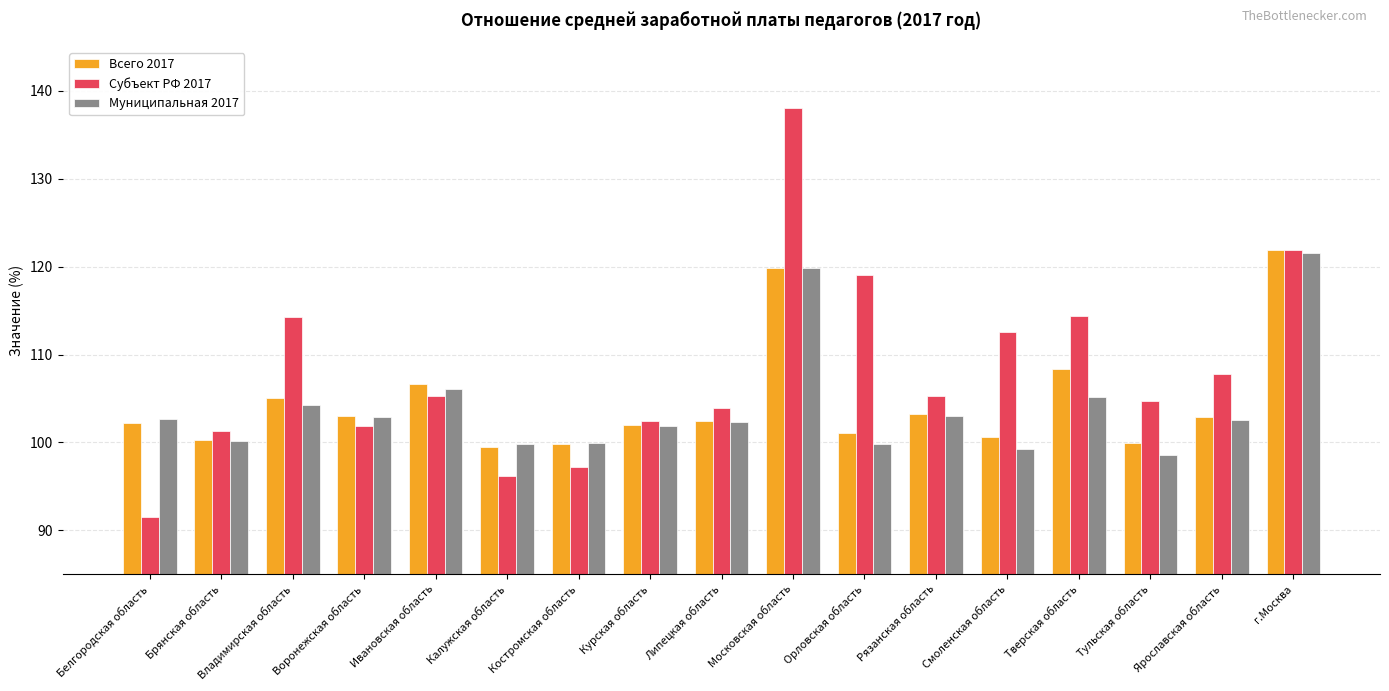

At which label does Субъект РФ 2017 first exceed 105?

Владимирская область